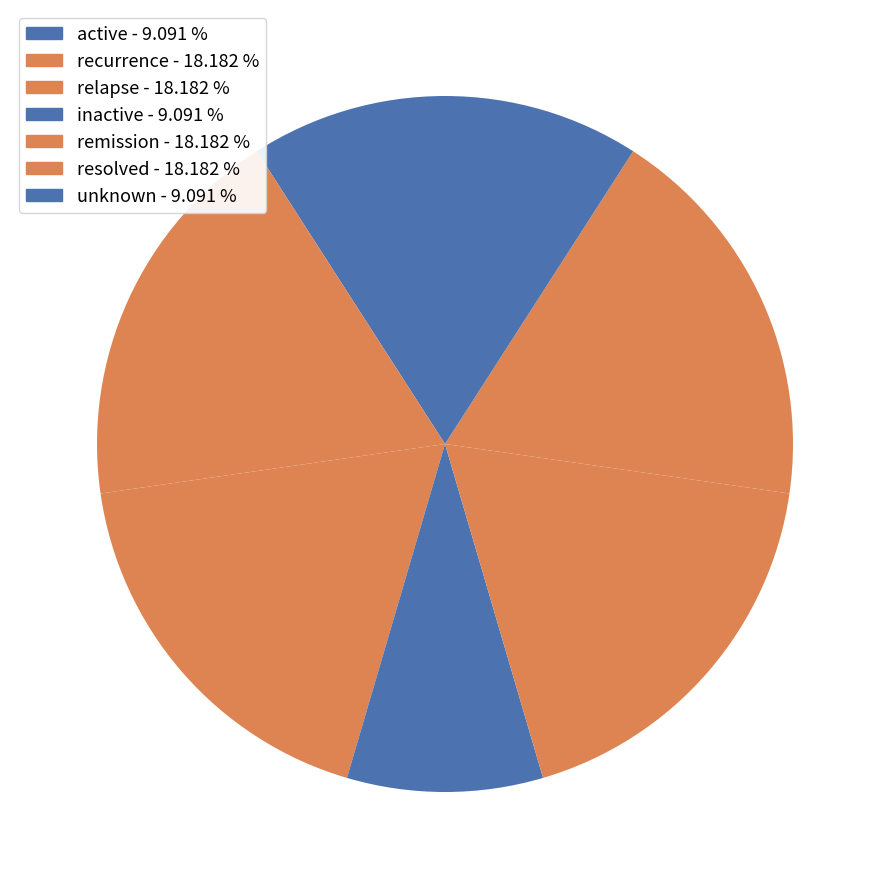

To the nearest percent, what percentage of the pie is recurrence?

18%